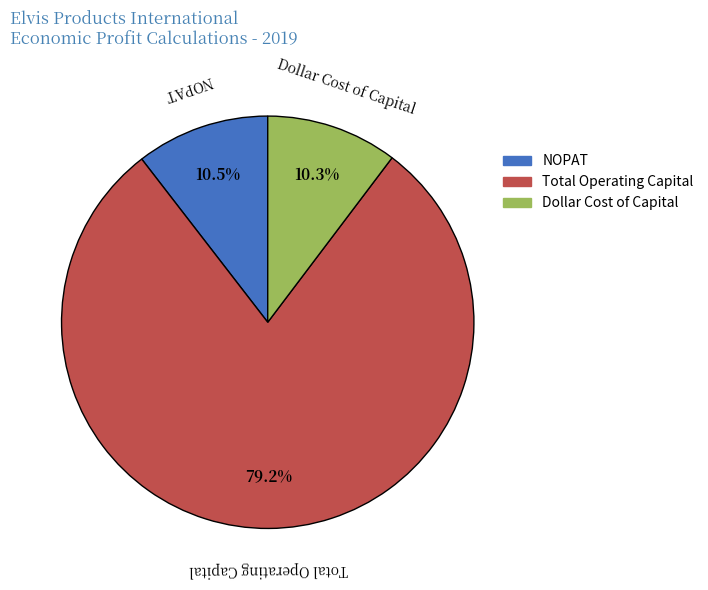

What percentage is the Dollar Cost of Capital slice, to the nearest percent?

10%